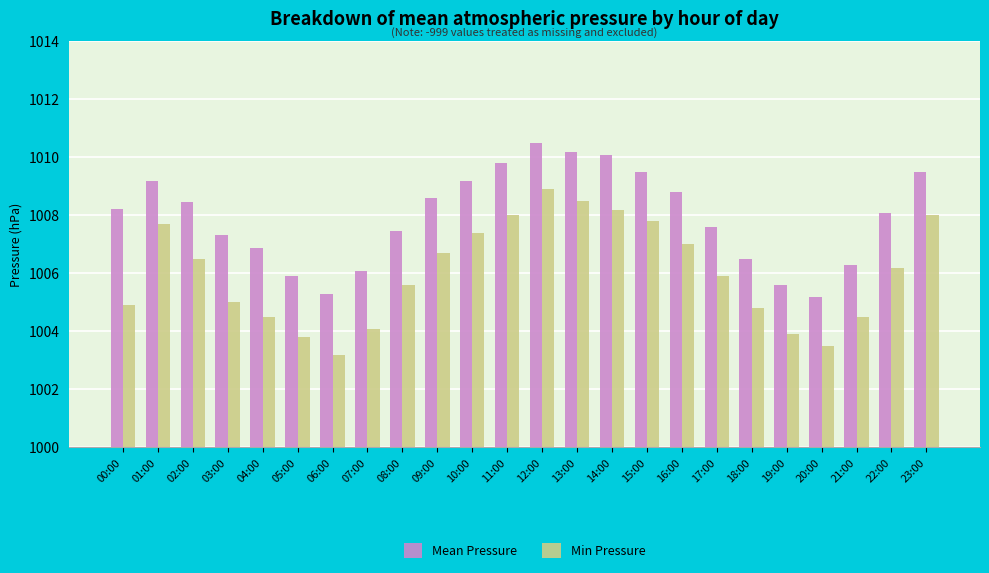

What is the greatest value displayed?

1010.5